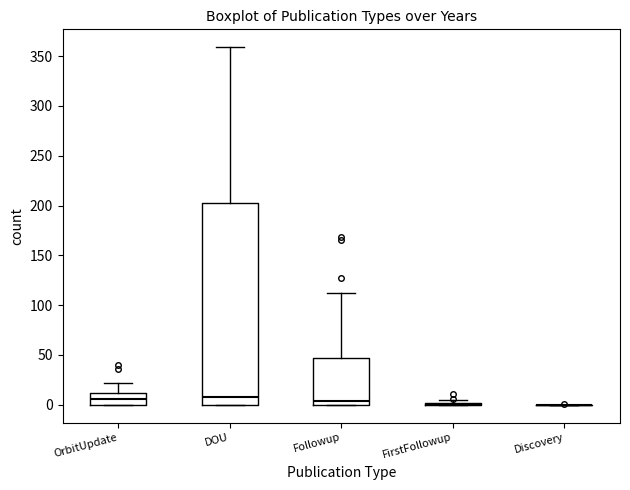

Reading left to right, read every box against the y-axis: the position of its median line, the range the box covers, and the ends of its whiskers. The values are not printed on the chart, so give them approximately, as read against the axis.

OrbitUpdate: median 5, box 0 to 10, whiskers 0 to 20
DOU: median 10, box 0 to 205, whiskers 0 to 360
Followup: median 5, box 0 to 45, whiskers 0 to 110
FirstFollowup: box collapsed to a line at 0, whiskers 0 to 5
Discovery: box collapsed to a line at 0, whiskers 0 to 0